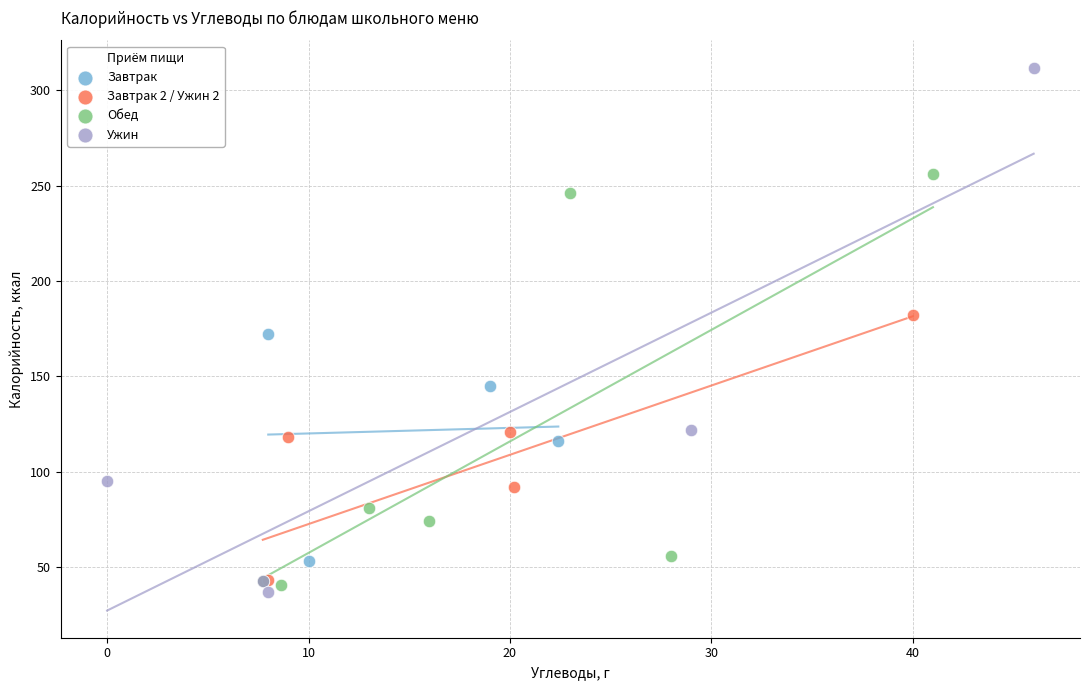

Which series contains the highest Y value?

Ужин